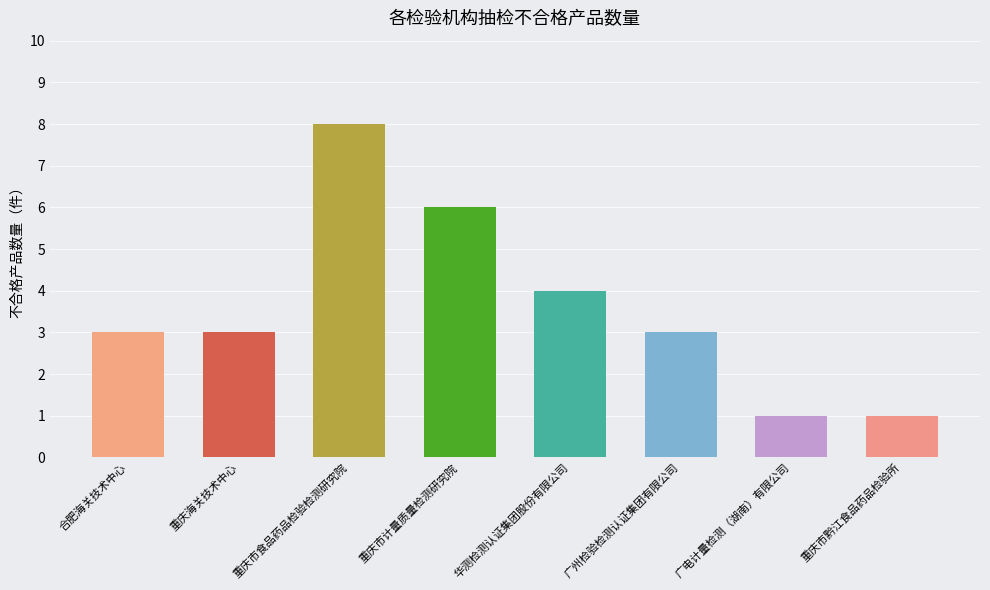

Is it true that the value at 合肥海关技术中心 is 3?

True